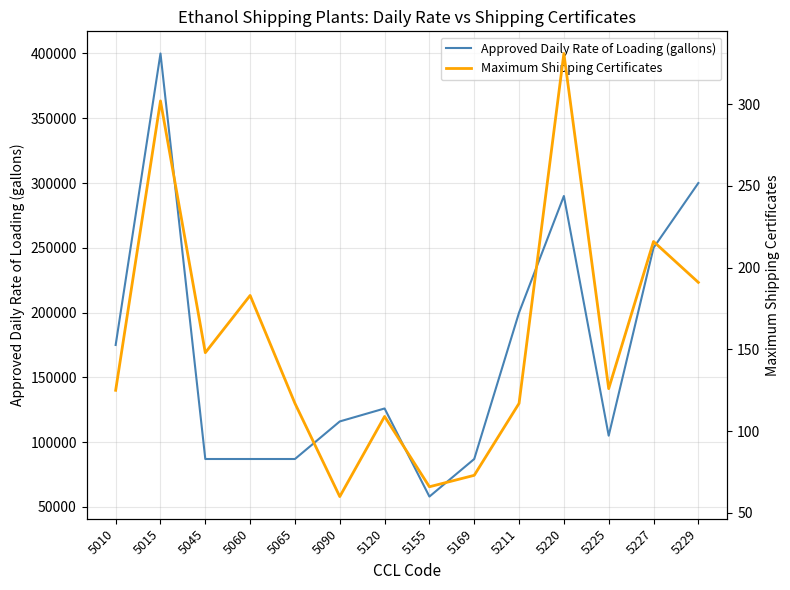

What is the difference between the Approved Daily Rate of Loading (gallons) values at 5169 and 5015?

313000